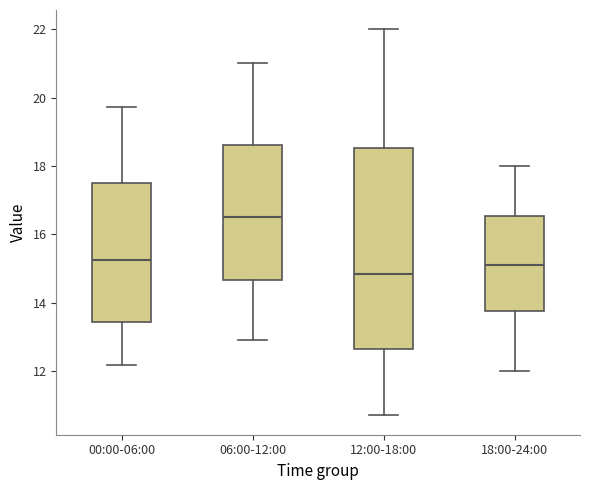

Reading left to right, read every box against the y-axis: the position of its median line, the range the box covers, and the ends of its whiskers. The values are not printed on the chart, so give them approximately, as read against the axis.

00:00-06:00: median 15.2, box 13.4 to 17.6, whiskers 12.2 to 19.8
06:00-12:00: median 16.6, box 14.6 to 18.6, whiskers 13.0 to 21.0
12:00-18:00: median 14.8, box 12.6 to 18.6, whiskers 10.8 to 22.0
18:00-24:00: median 15.2, box 13.8 to 16.6, whiskers 12.0 to 18.0